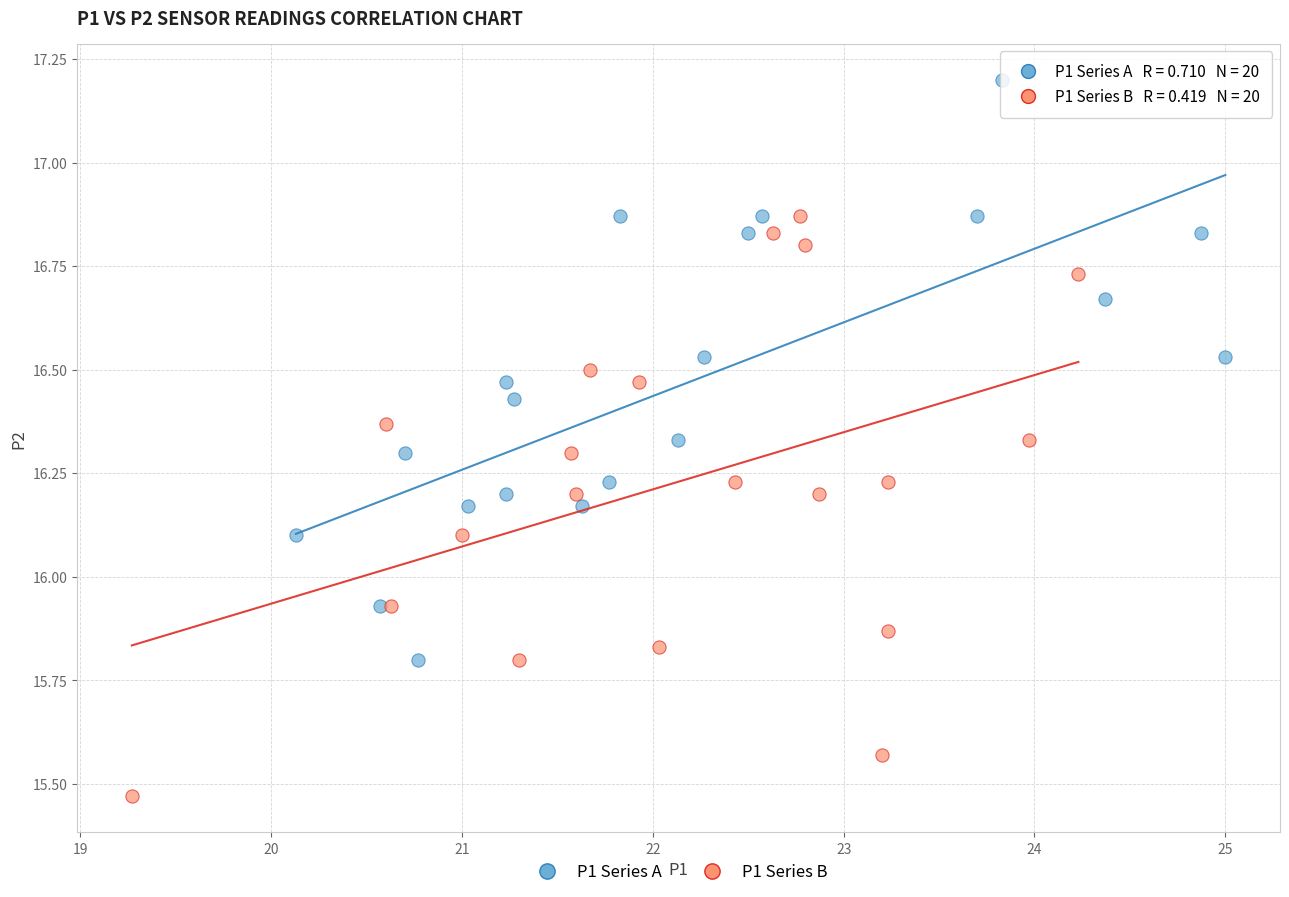

Which series reaches the minimum Y coordinate?

P1 Series B